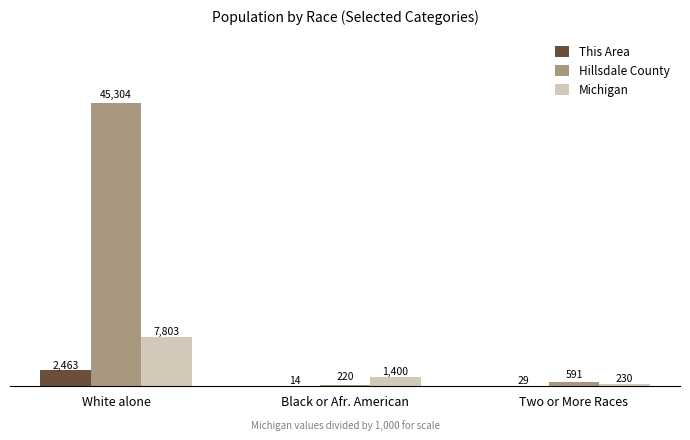

True or false: Hillsdale County has a value of 45304.0 at White alone.

True